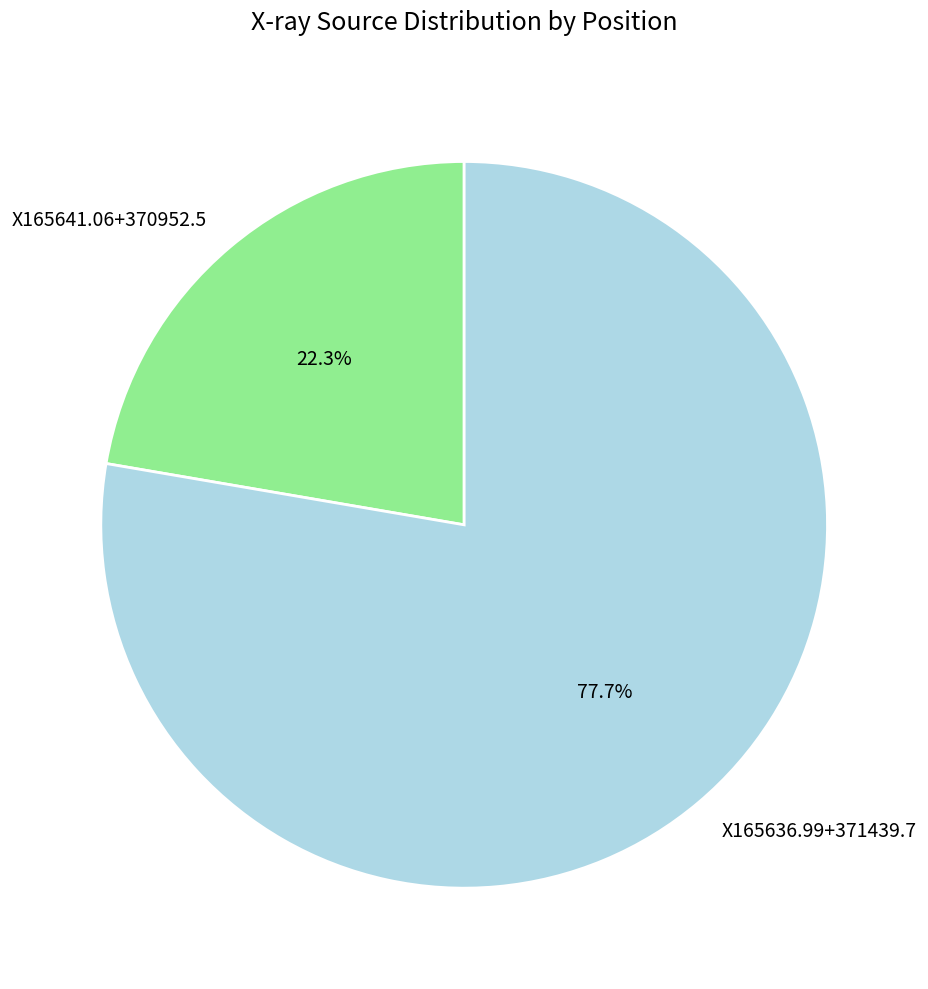

To the nearest percent, what is the combined percentage of X165641.06+370952.5 and X165636.99+371439.7?

100%